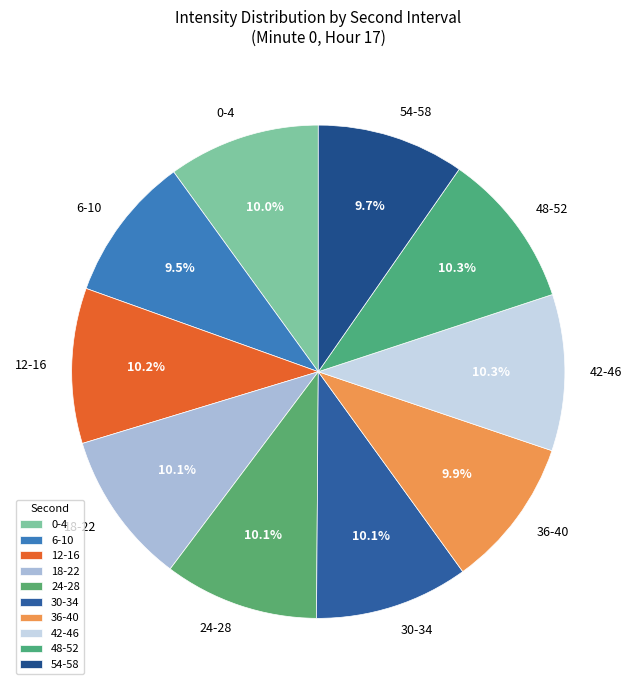

To the nearest percent, what is the difference between the 18 and 48 slice percentages?

0%